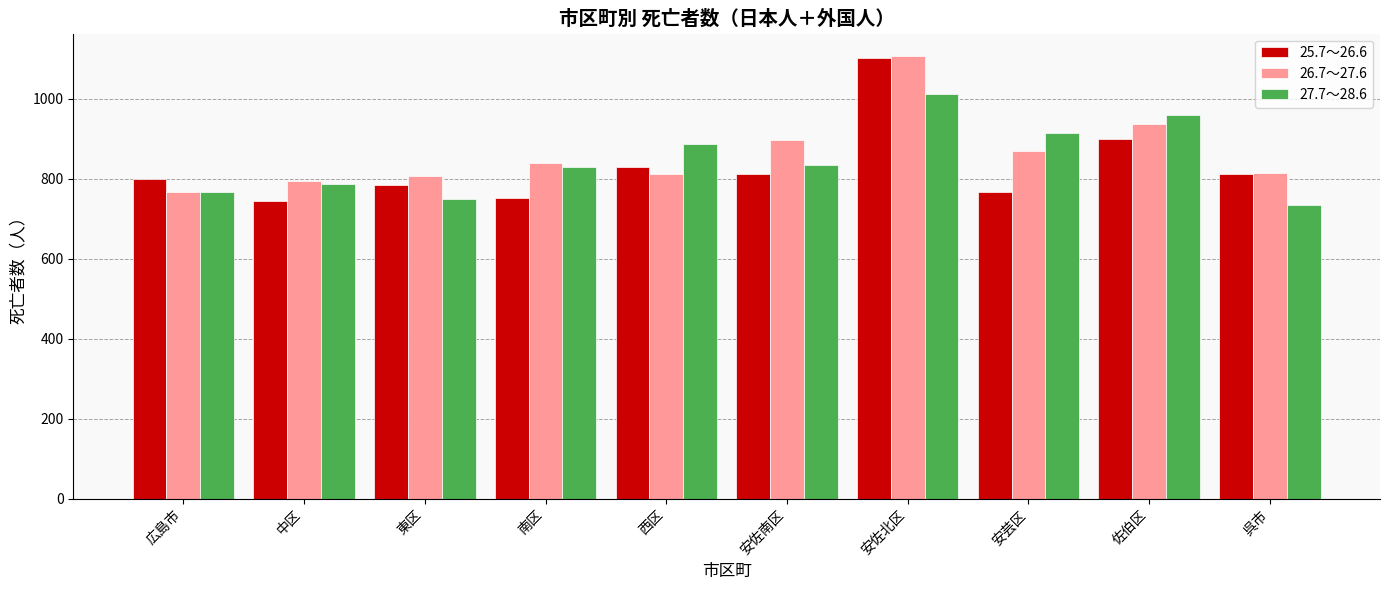

How many categories are shown in the chart?

10